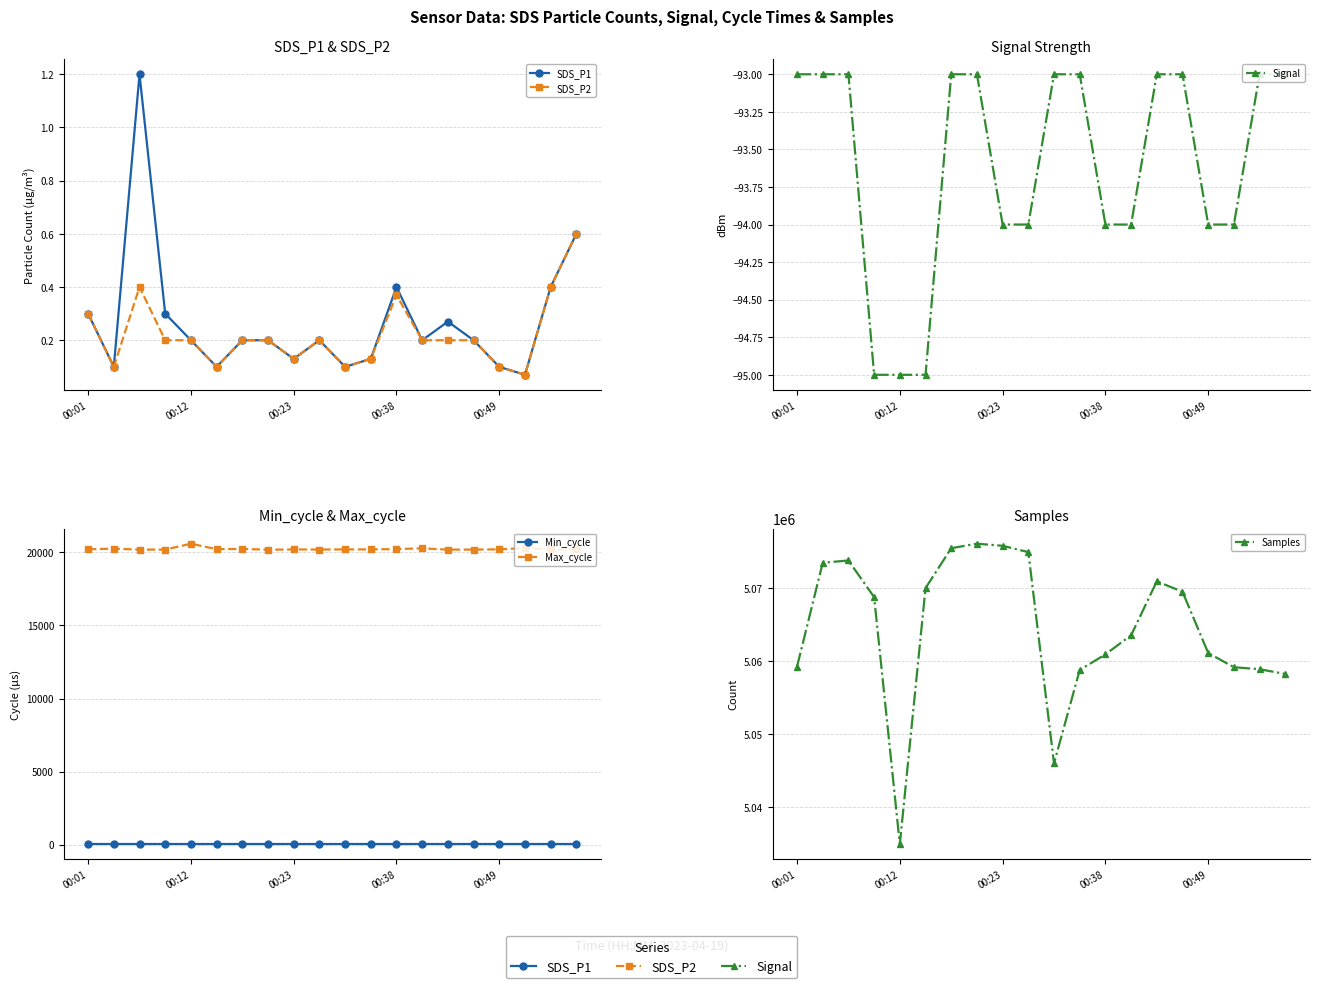

How many interior local valleys does the Max_cycle series have?

6